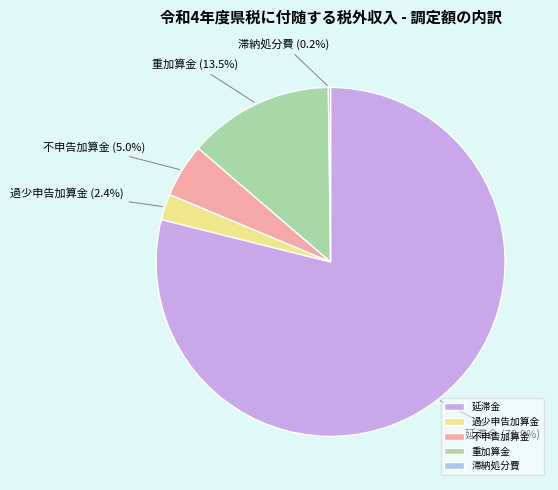

Approximately how many times larger is the value at 重加算金 compared to 過少申告加算金?

5.6